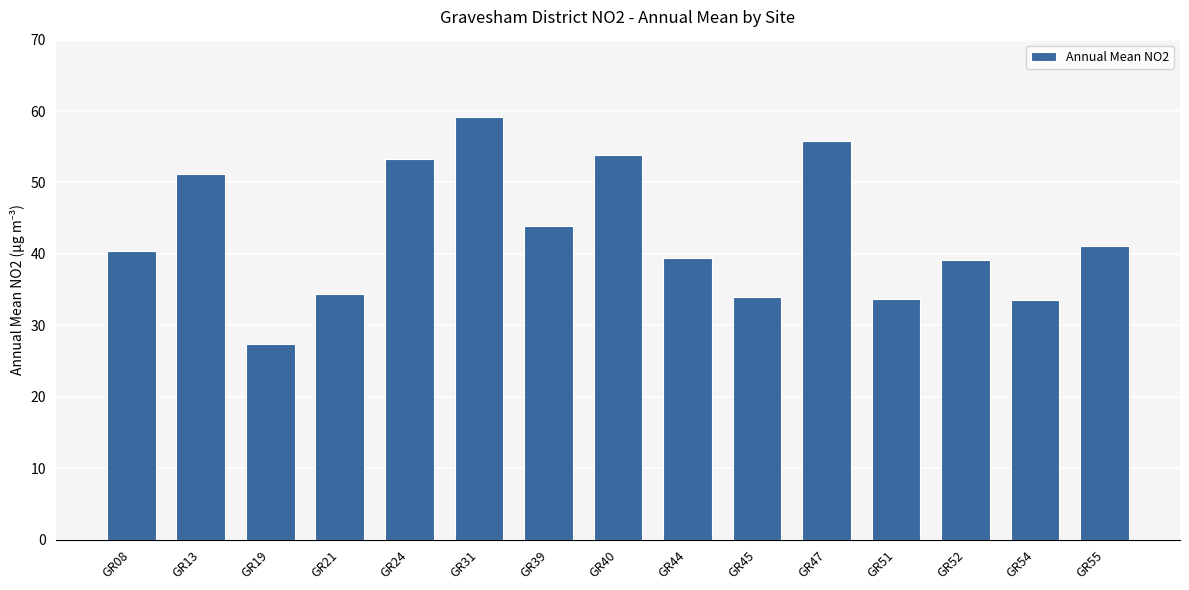

What is the sum of the values at GR52 and GR21?

73.5